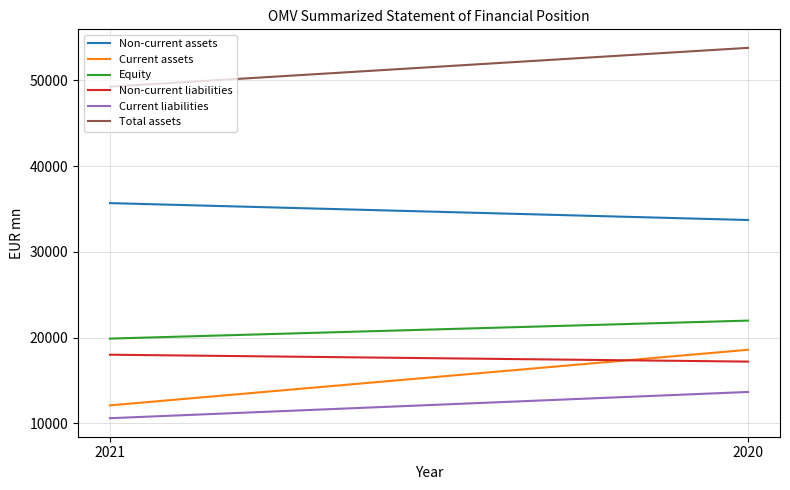

Between 2021 and 2020, which is larger?

2021